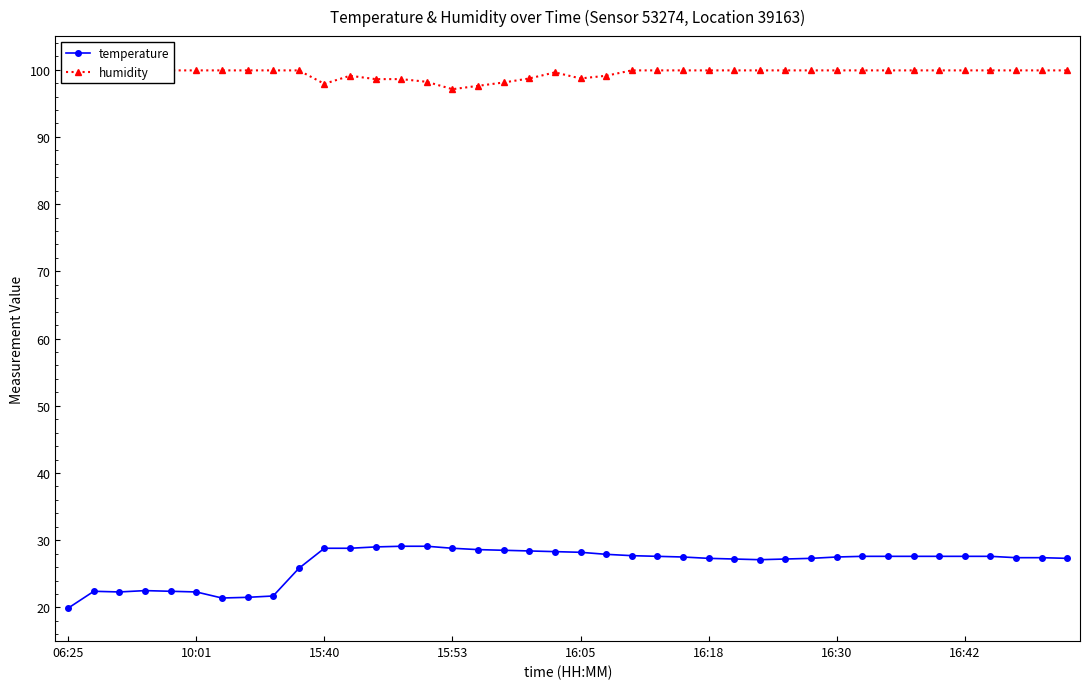

What is the maximum value for temperature?

29.1